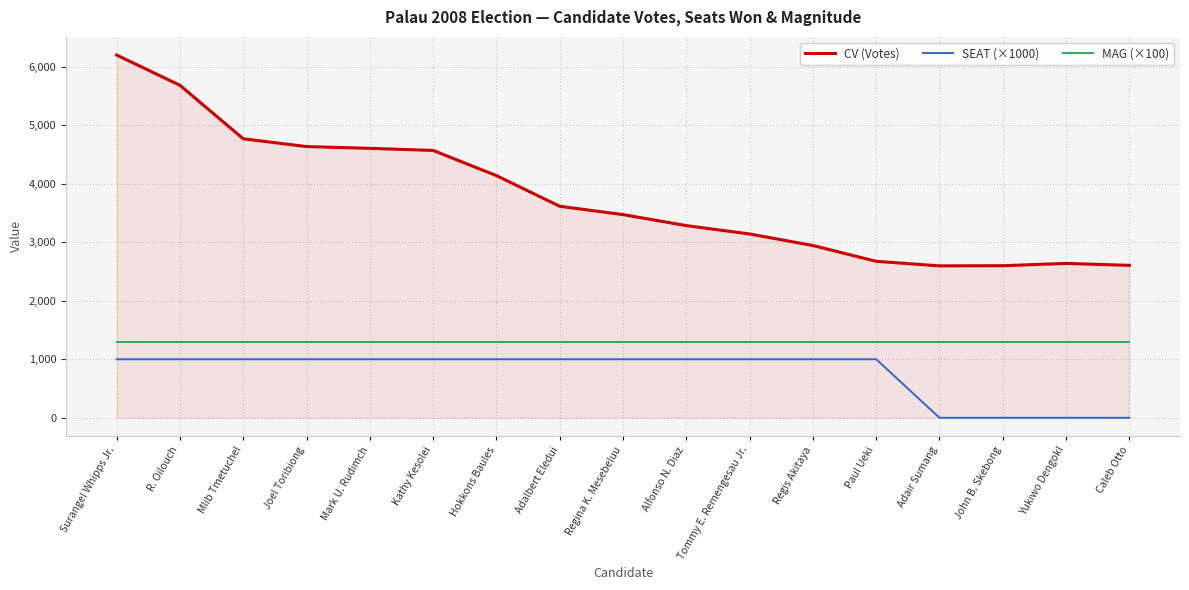

The value of CV (Votes) at Kathy Kesolei is 4567. True or false?

True